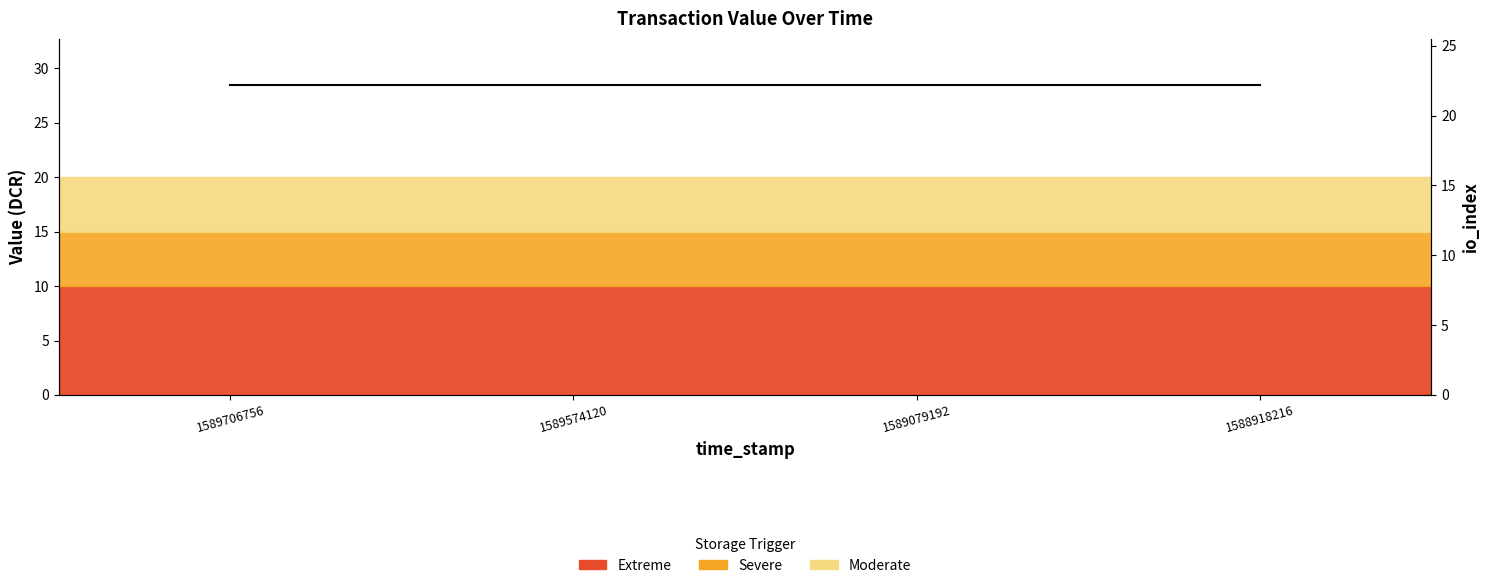

What is the average value of the io_index series?

6.2